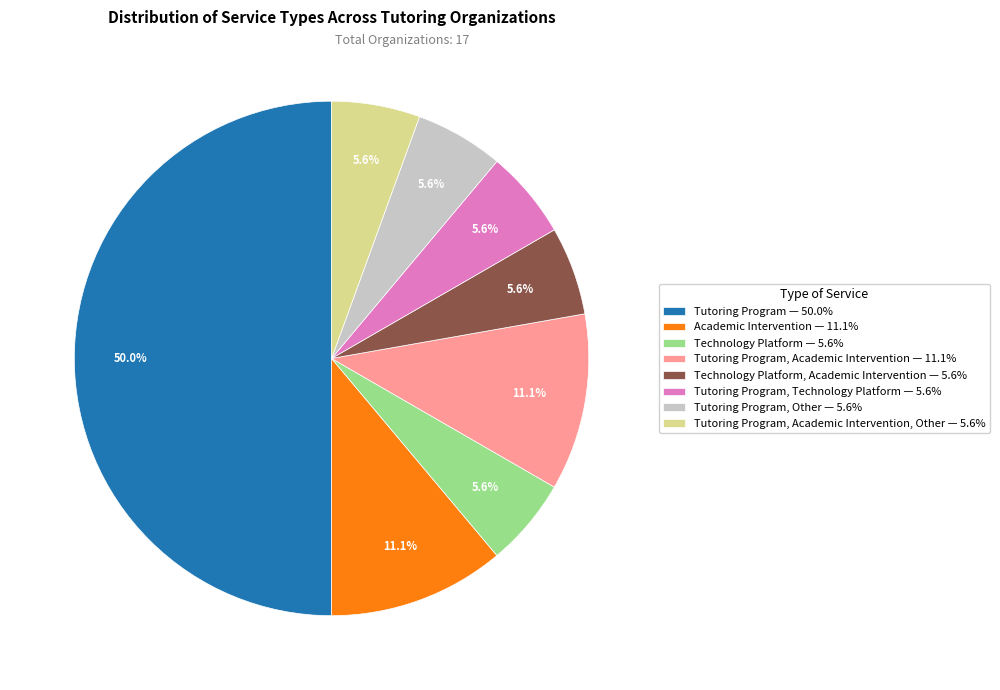

Is the sum of Tutoring Program, Academic Intervention — 11.1% and Tutoring Program, Other — 5.6% greater than half?

No